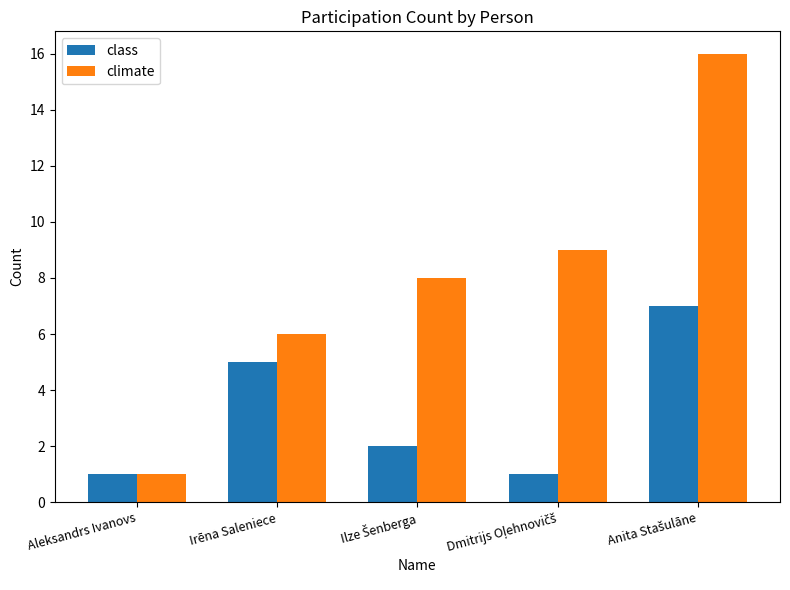

Rank the series by their average value, from lowest to highest.

class, climate